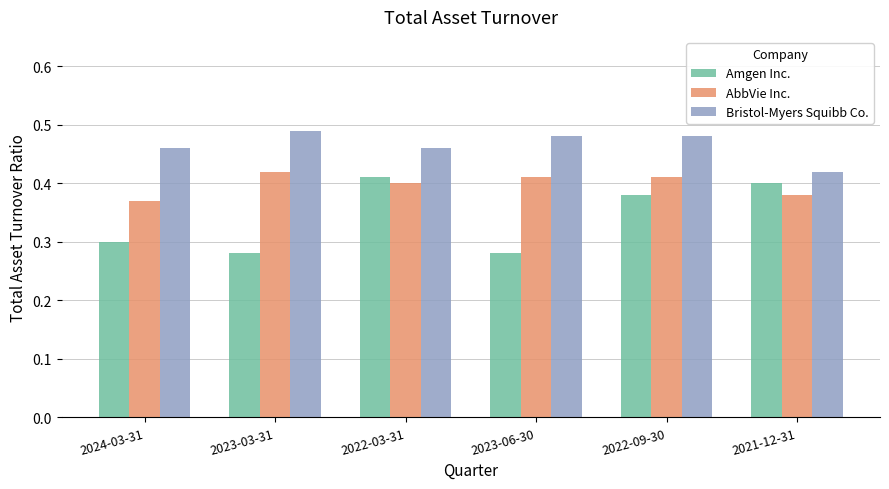

Is it true that AbbVie Inc. equals 0.4 at 2024-03-31?

True